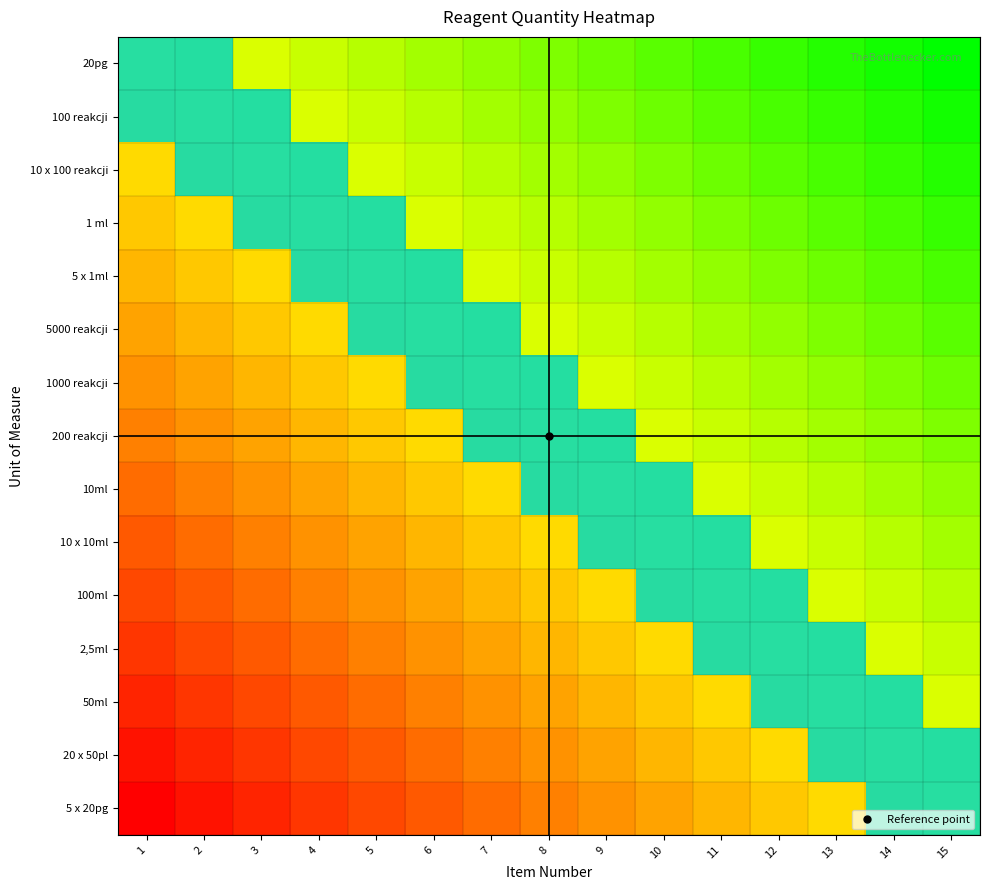

What is the total value across all series at 8?

7.5